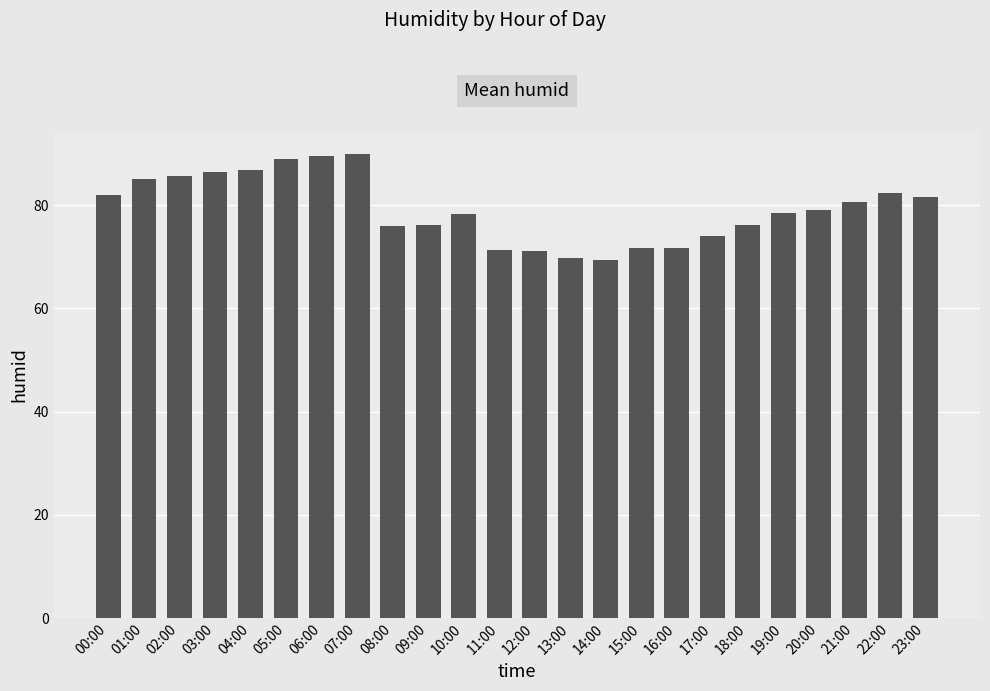

What is the sum of the values at 14:00 and 00:00?

151.3